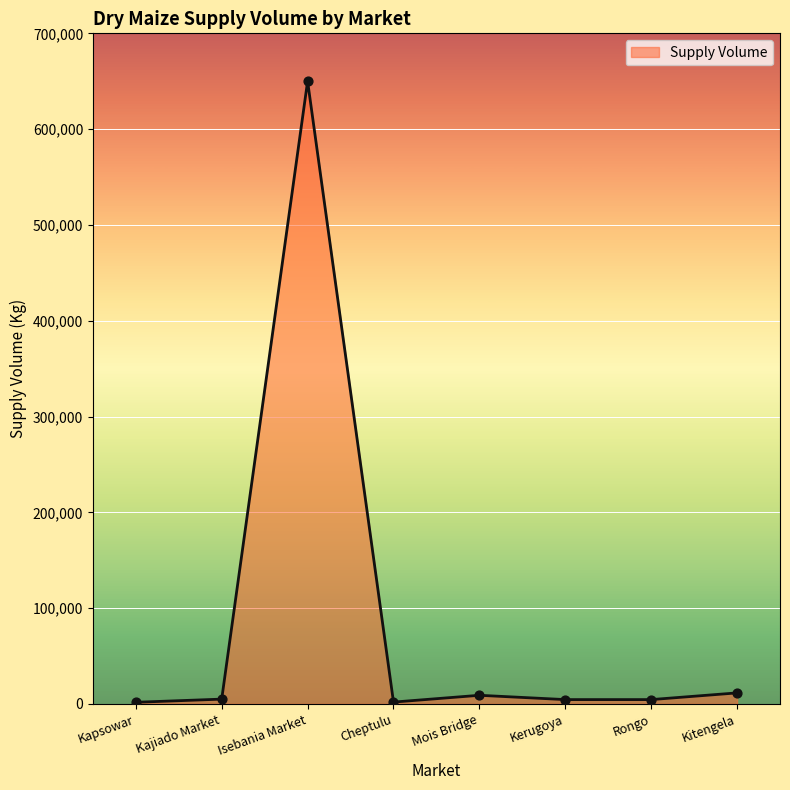

Which has a higher value, Isebania Market or Mois Bridge?

Isebania Market